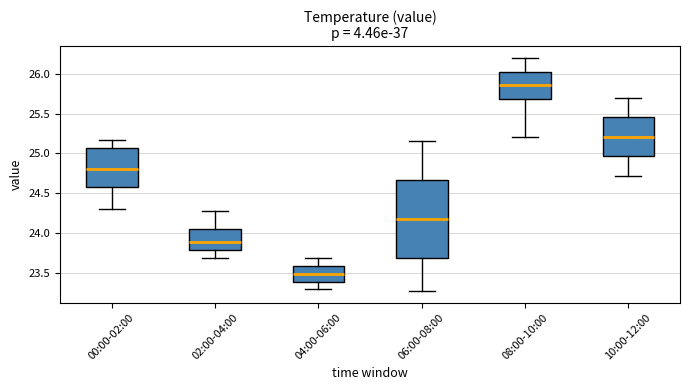

Comparing the boxes themselves (not the whiskers), which one is the tallest?

06:00-08:00